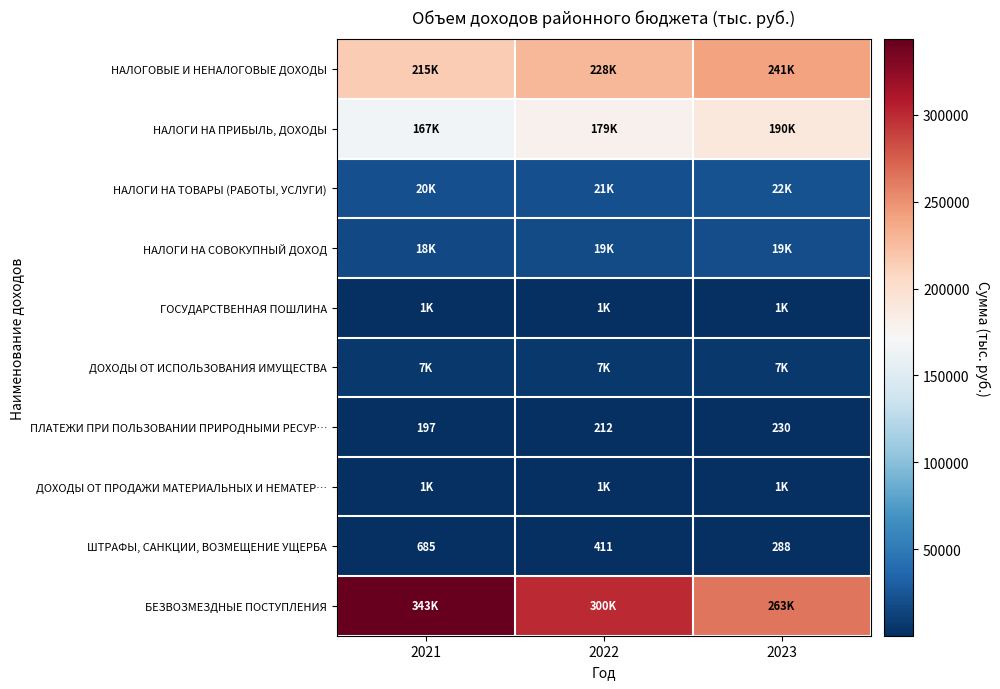

What is the greatest value displayed?

343470